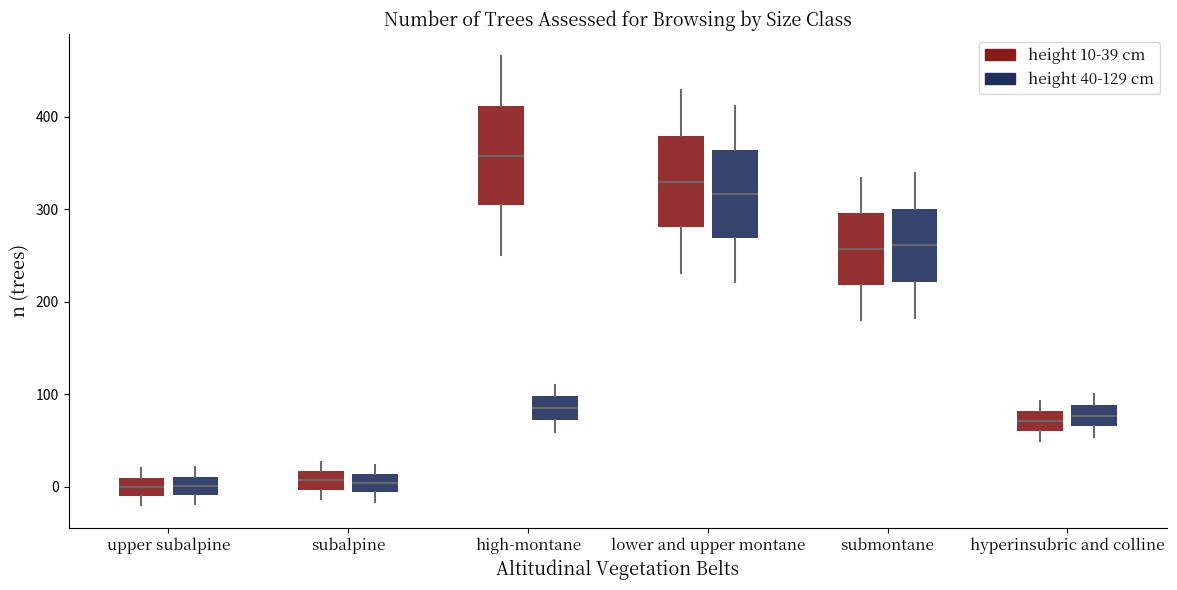

Reading left to right, transcribe this box plot: for each box, give where its median line is, the range the box spans, and where its two whiskers end, as read against the y-axis. The values are not printed on the chart, so give them approximately, as read against the axis.

upper subalpine (height 10-39 cm): median 0, box -10 to 10, whiskers -20 to 20
upper subalpine (height 40-129 cm): median 0, box -10 to 10, whiskers -20 to 20
subalpine (height 10-39 cm): median 10, box 0 to 20, whiskers -10 to 30
subalpine (height 40-129 cm): median 0, box -10 to 10, whiskers -20 to 20
high-montane (height 10-39 cm): median 360, box 300 to 410, whiskers 250 to 470
high-montane (height 40-129 cm): median 90, box 70 to 100, whiskers 60 to 110
lower and upper montane (height 10-39 cm): median 330, box 280 to 380, whiskers 230 to 430
lower and upper montane (height 40-129 cm): median 320, box 270 to 360, whiskers 220 to 410
submontane (height 10-39 cm): median 260, box 220 to 300, whiskers 180 to 330
submontane (height 40-129 cm): median 260, box 220 to 300, whiskers 180 to 340
hyperinsubric and colline (height 10-39 cm): median 70, box 60 to 80, whiskers 50 to 90
hyperinsubric and colline (height 40-129 cm): median 80, box 70 to 90, whiskers 50 to 100